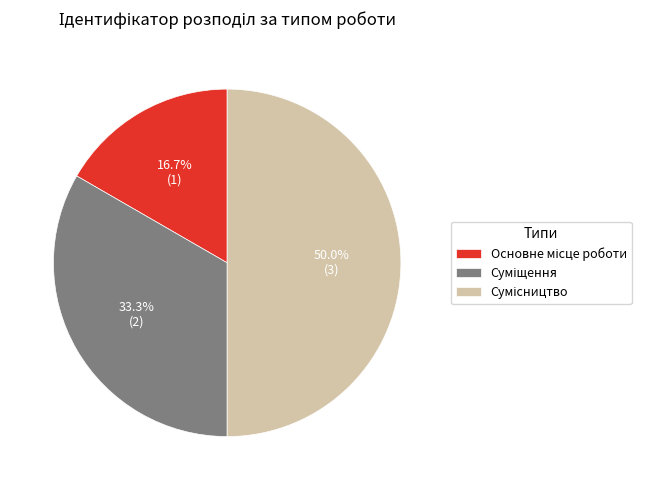

How many slices are in this pie chart?

3